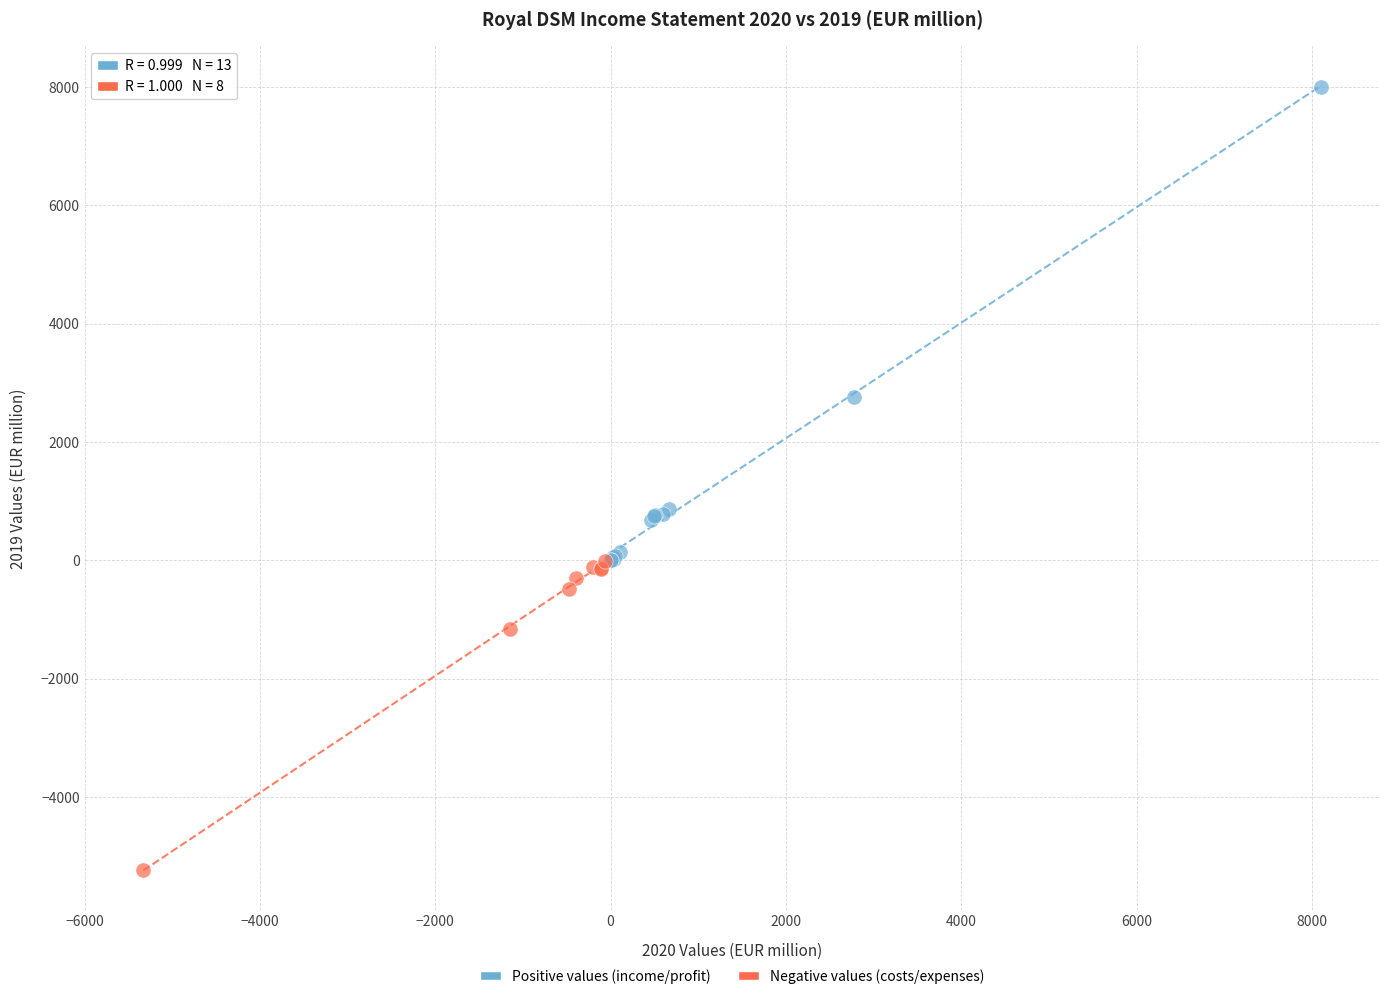

Which series has the largest Y range (max minus min)?

Positive values (income/profit)